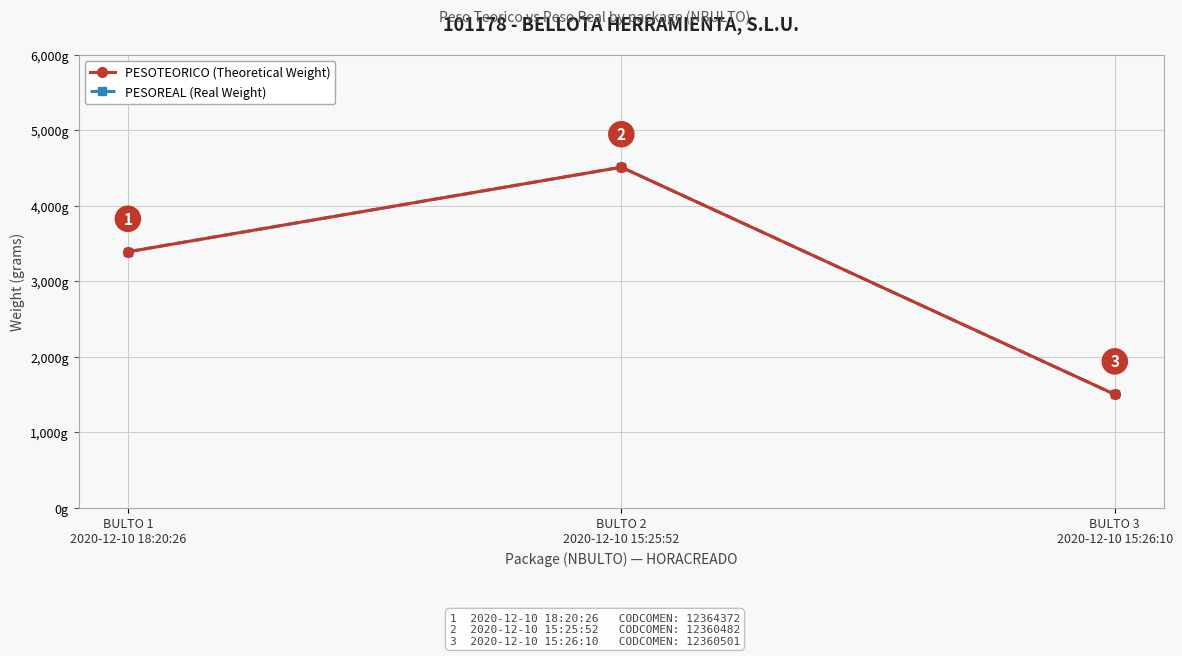

Is this an area chart (filled region under the line)?

No